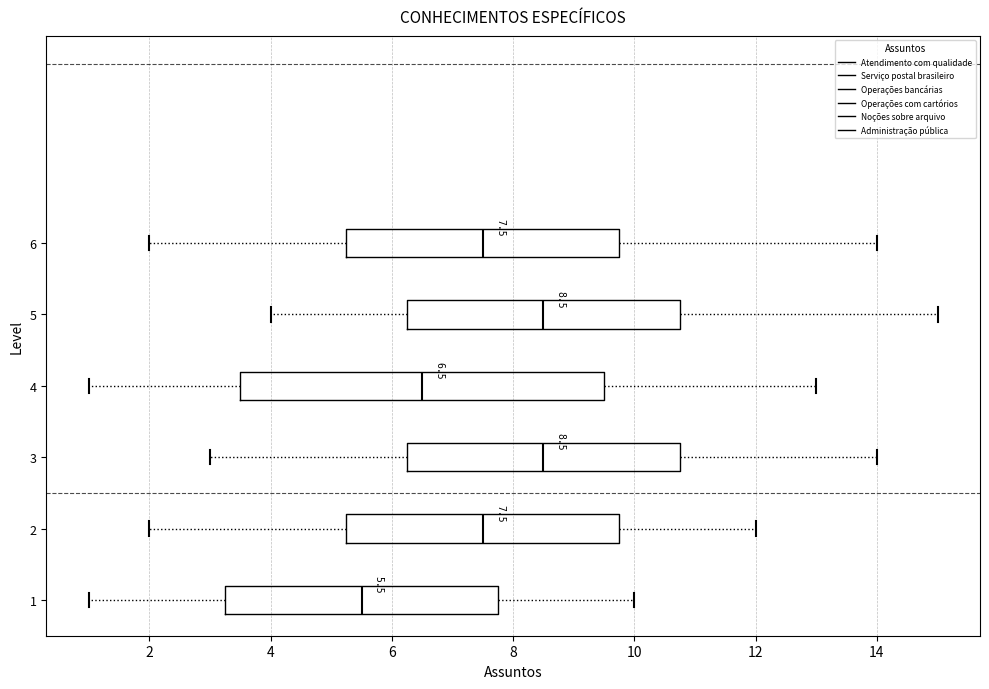

Which box is the widest, from its left edge to its right edge?

4